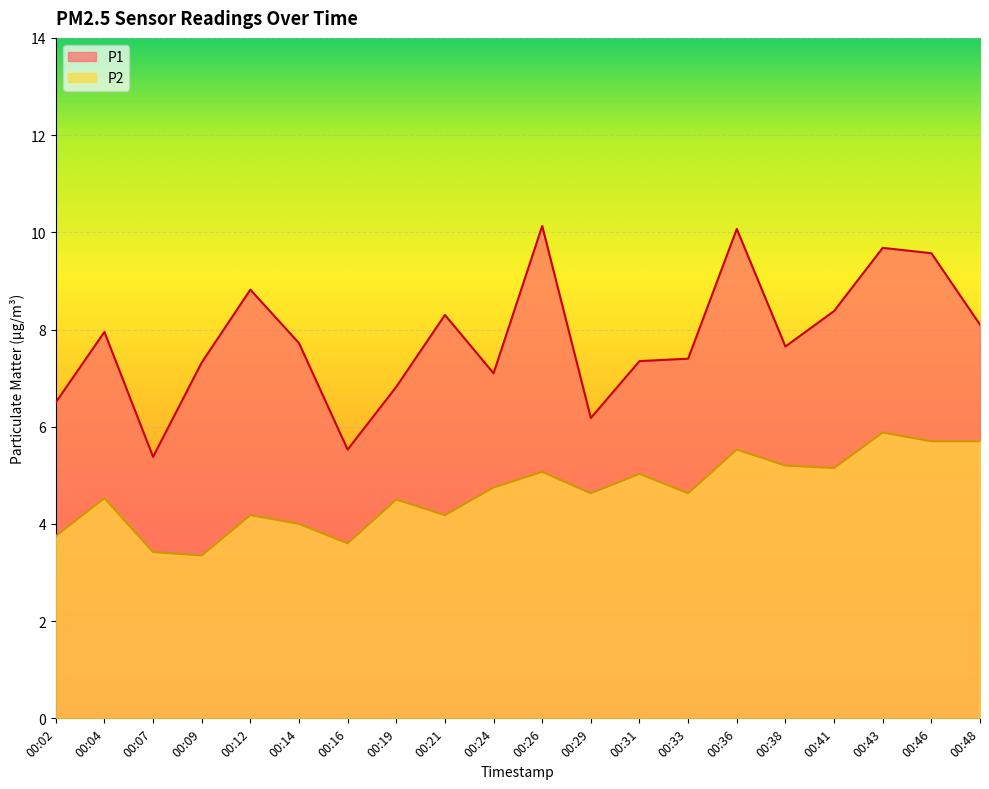

True or false: P1 and P2 intersect in this chart.

False